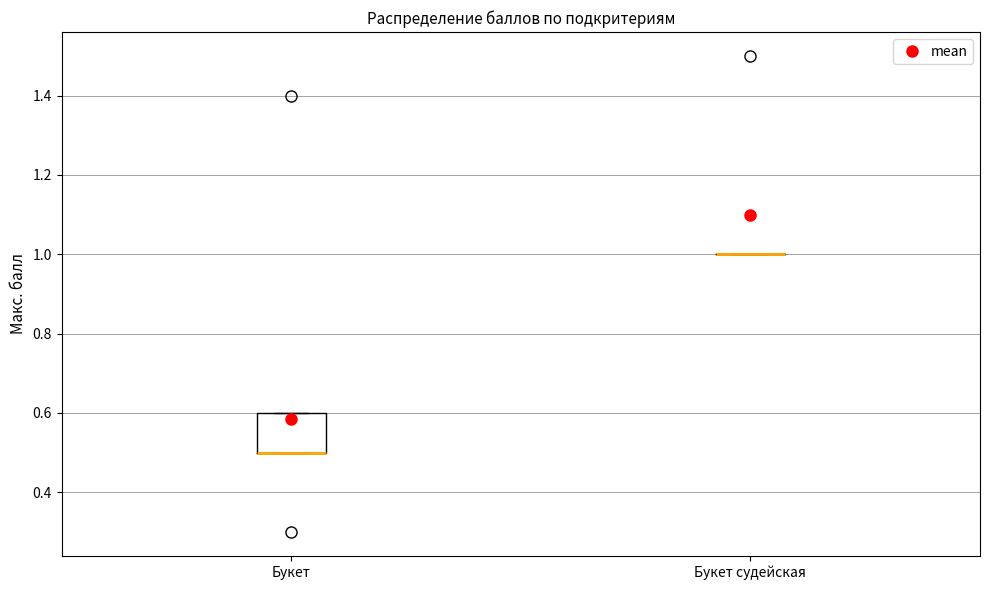

Reading left to right, read every box against the y-axis: the position of its median line, the range the box covers, and the ends of its whiskers. The values are not printed on the chart, so give them approximately, as read against the axis.

Букет: median 0.5 (drawn on the box's lower edge), box 0.5 to 0.6, whiskers 0.5 to 0.6
Букет судейская: box collapsed to a line at 1.0, whiskers 1.0 to 1.0